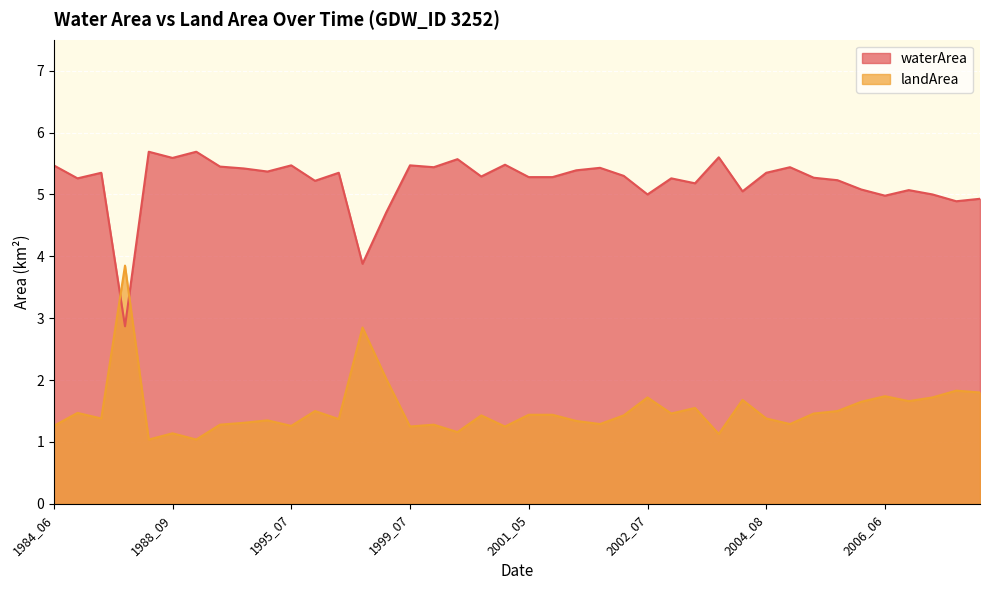

Which series changed the most between 1987_07 and 2001_05?

waterArea